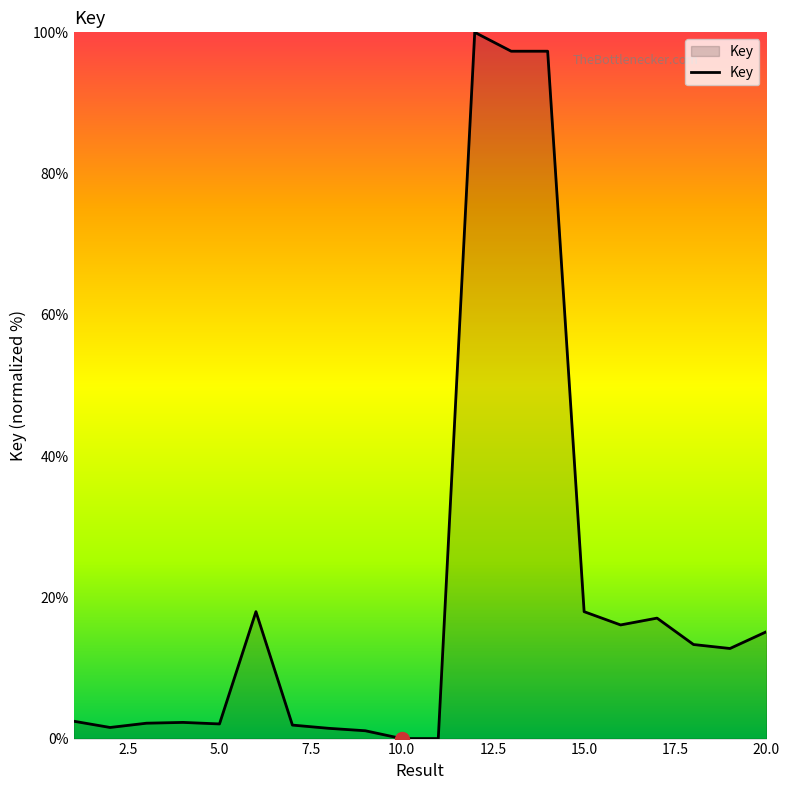

What is the greatest value displayed?

100.0